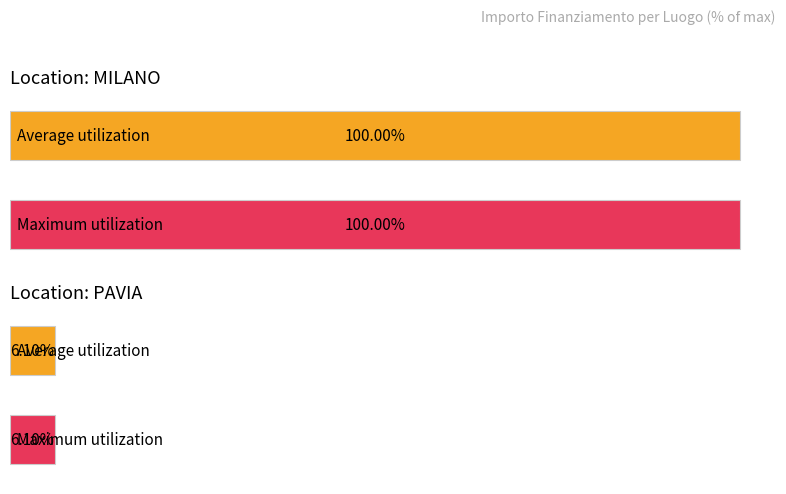

What is the label of the 14th bar from the right?

MILANO